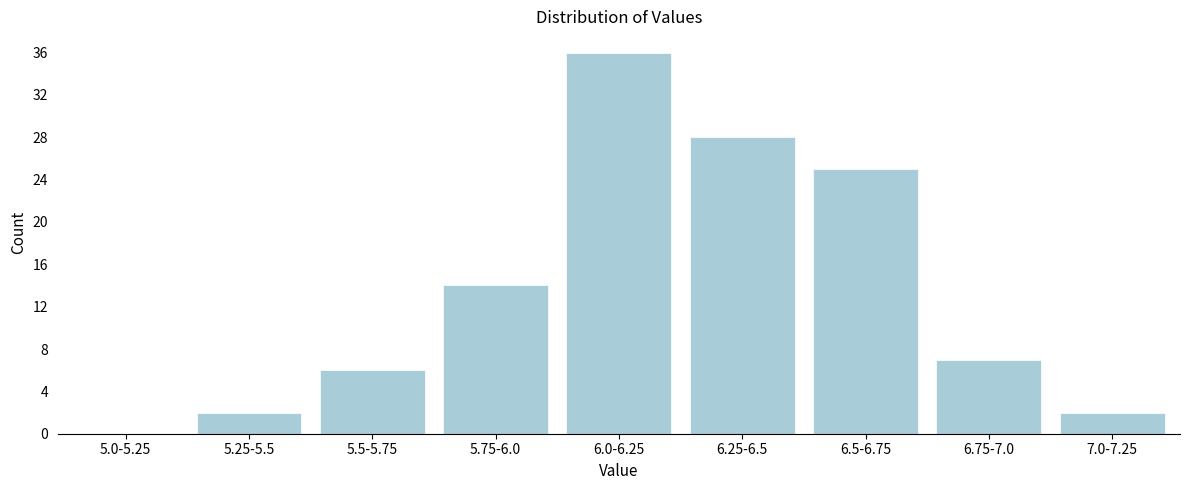

Reading right to left, list all the values displayed in this chart.

7.0-7.25=2	6.75-7.0=7	6.5-6.75=25	6.25-6.5=28	6.0-6.25=36	5.75-6.0=14	5.5-5.75=6	5.25-5.5=2	5.0-5.25=0